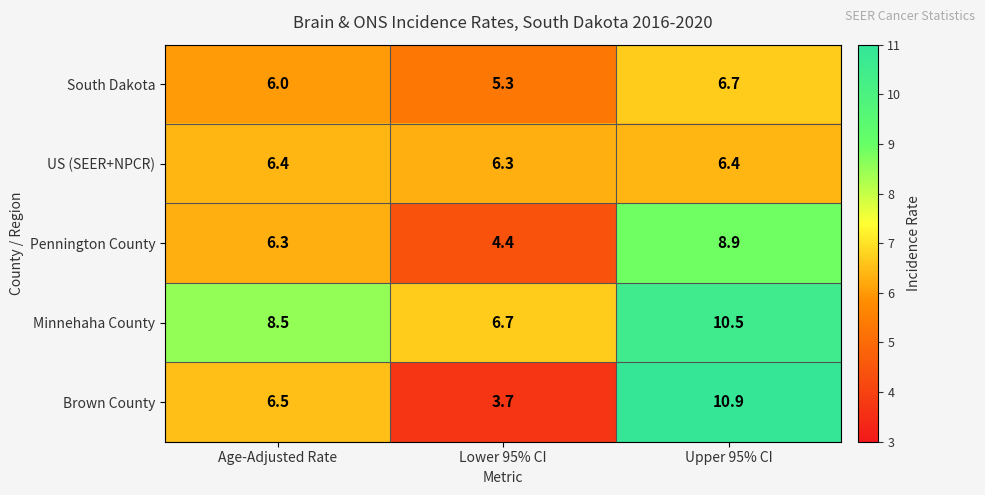

What is the lowest value of the Brown County series?

3.7